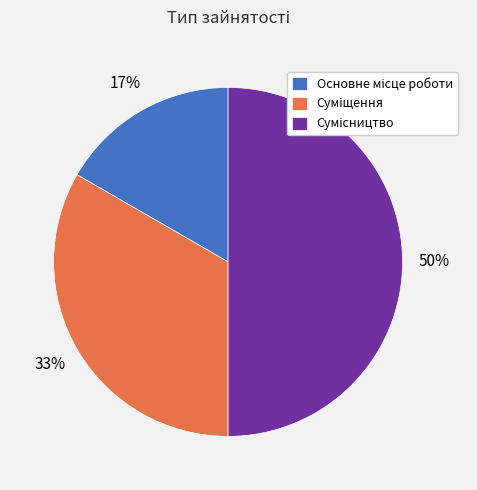

To the nearest percent, what is the average slice percentage?

33%